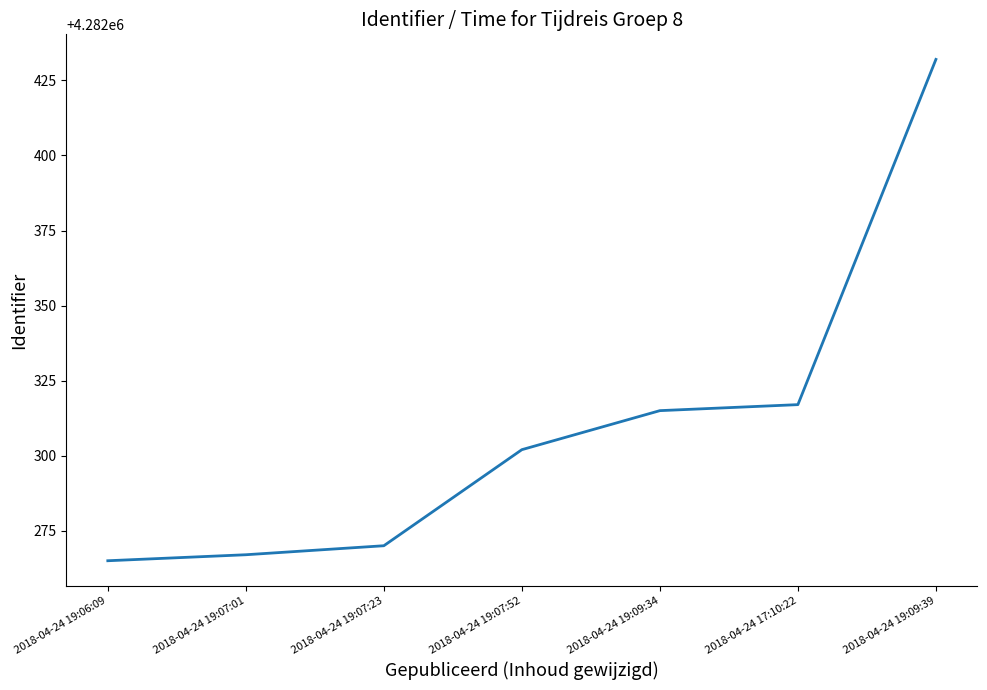

What is the minimum value shown in the chart?

4282265